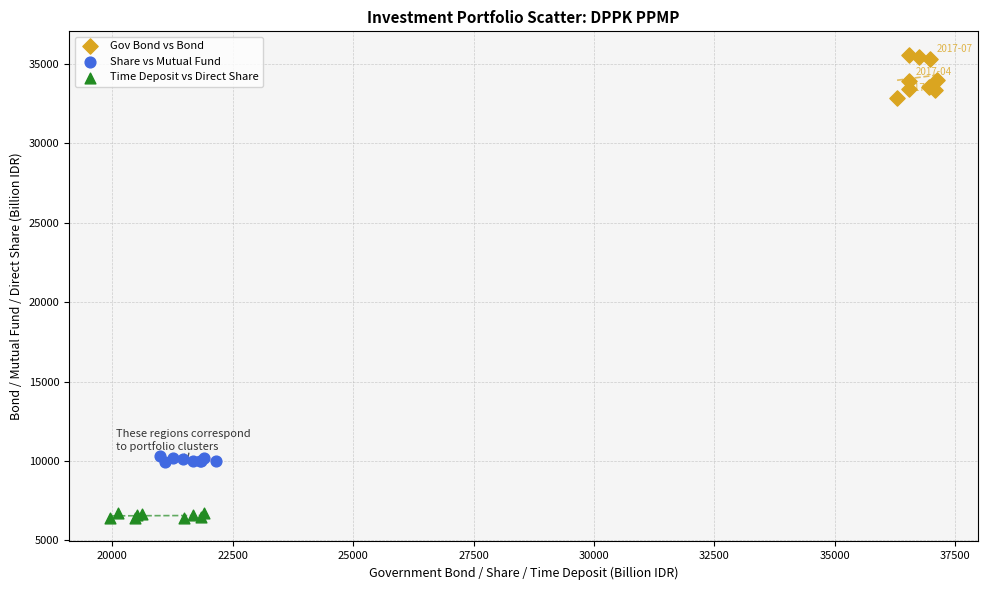

Which series has the widest spread of Y values?

Gov Bond vs Bond